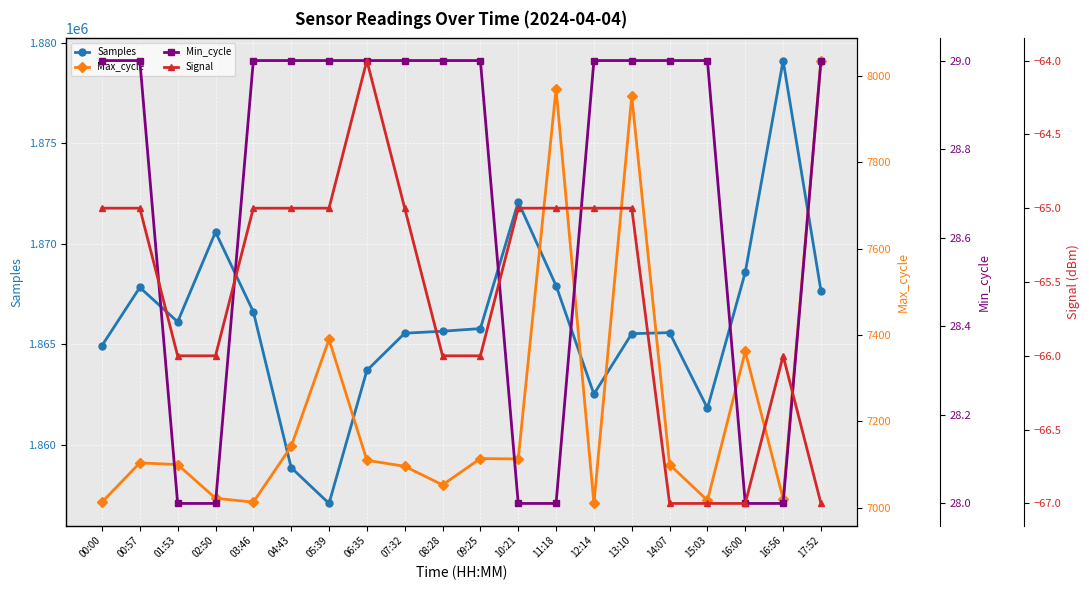

Is the value of Signal at 09:25 greater than the value of Min_cycle at 10:21?

No